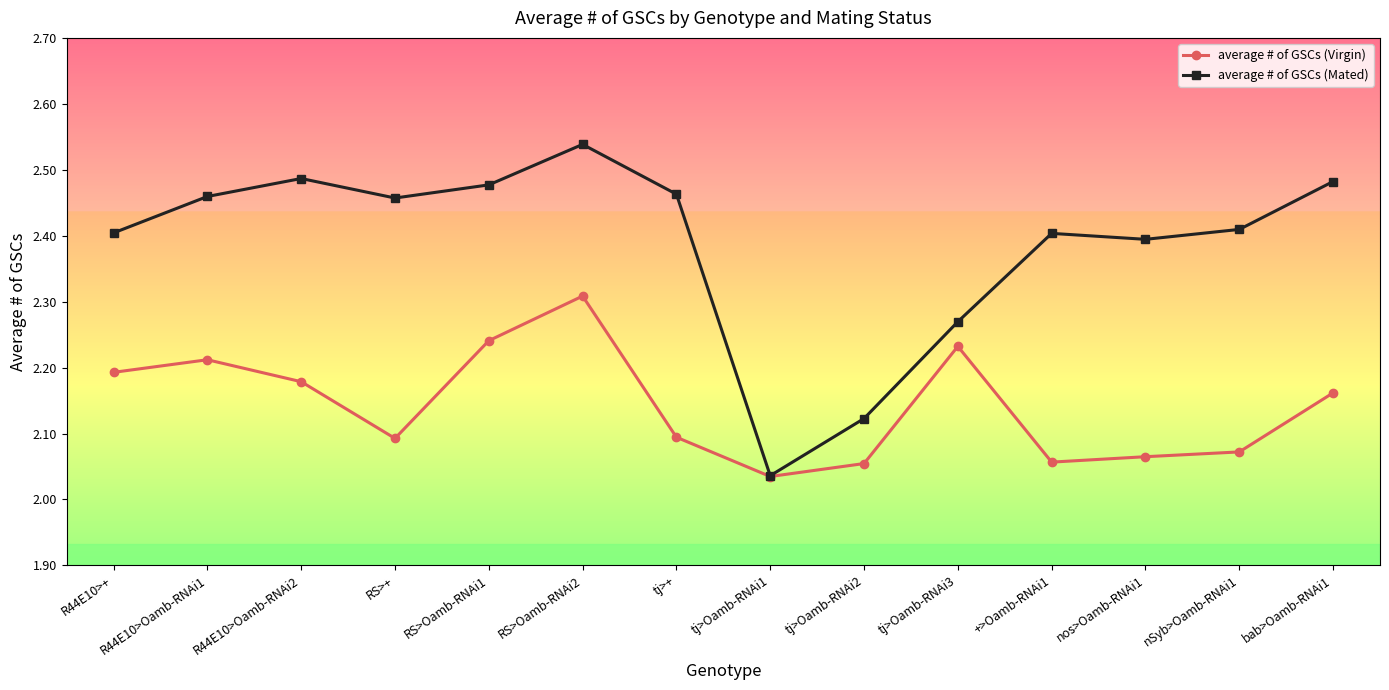

True or false: average # of GSCs (Mated) has a value of 2.7 at tj>Oamb-RNAi1.

False